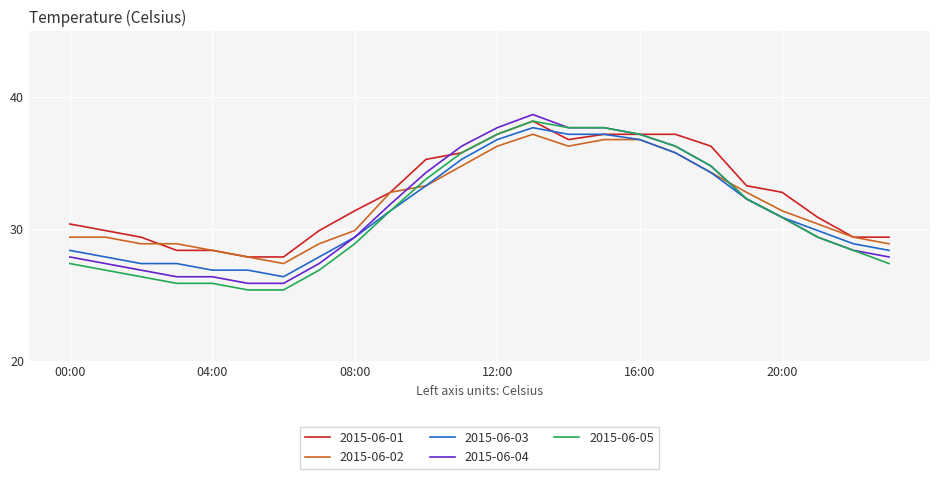

What is the minimum value shown in the chart?

25.4